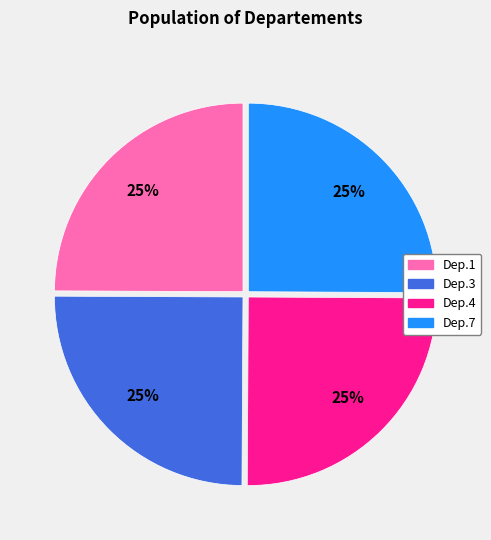

Approximately how many times larger is the value at Dep.3 compared to Dep.4?

1.0